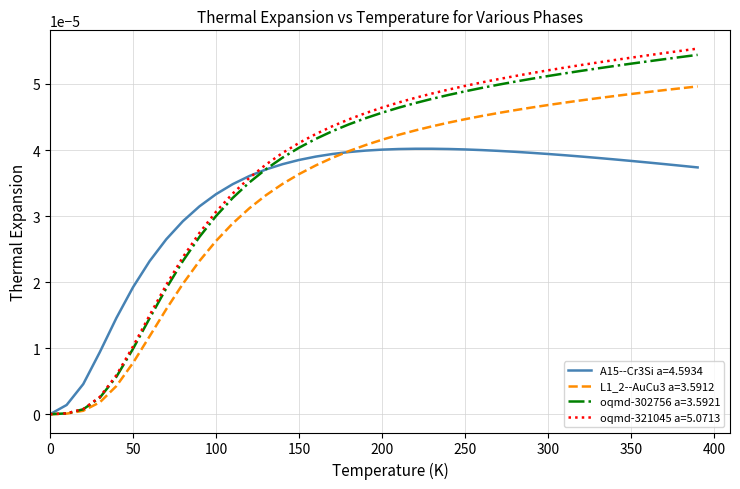

True or false: L1_2--AuCu3 a=3.5912 and oqmd-302756 a=3.5921 cross at least once.

False